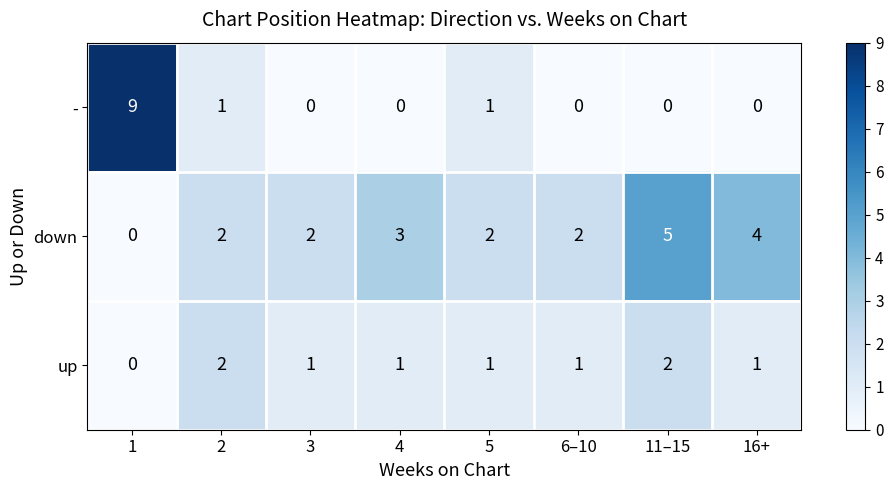

Reading left to right, transcribe all the data shown in this chart.

-: 1=9	2=1	3=0	4=0	5=1	6–10=0	11–15=0	16+=0
down: 1=0	2=2	3=2	4=3	5=2	6–10=2	11–15=5	16+=4
up: 1=0	2=2	3=1	4=1	5=1	6–10=1	11–15=2	16+=1